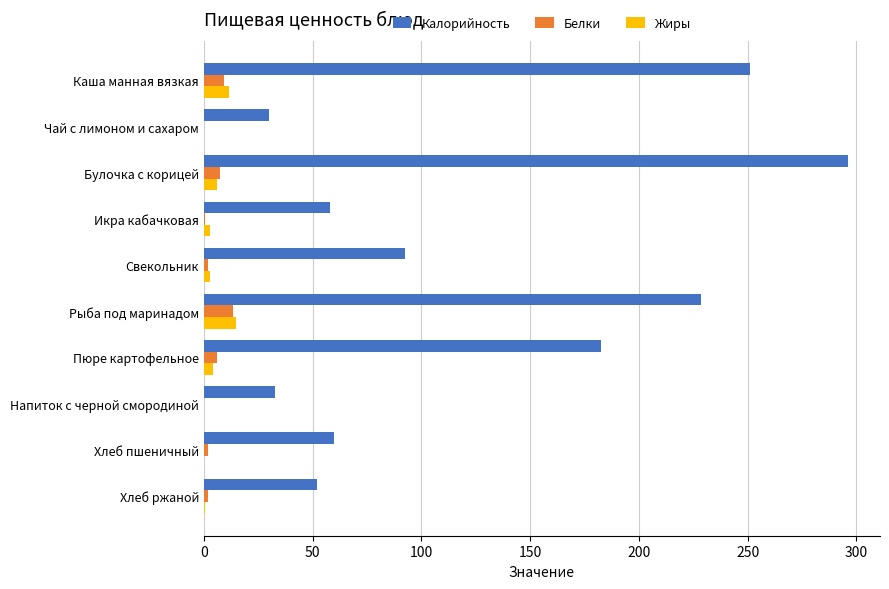

Read the Калорийность value at Рыба под маринадом.

228.6